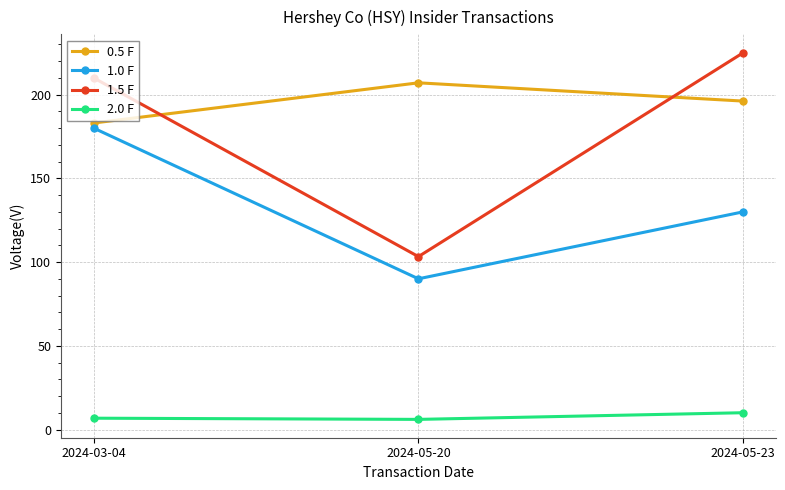

What is the maximum value for 2.0 F?

10.1